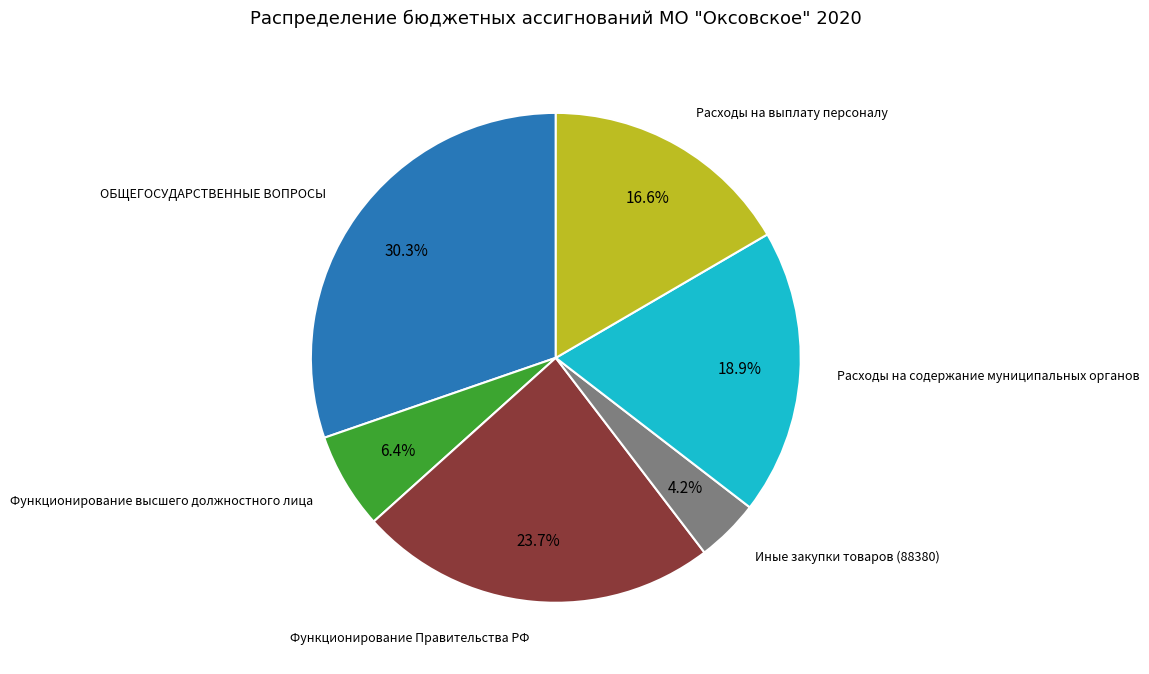

How many slices are in this pie chart?

6